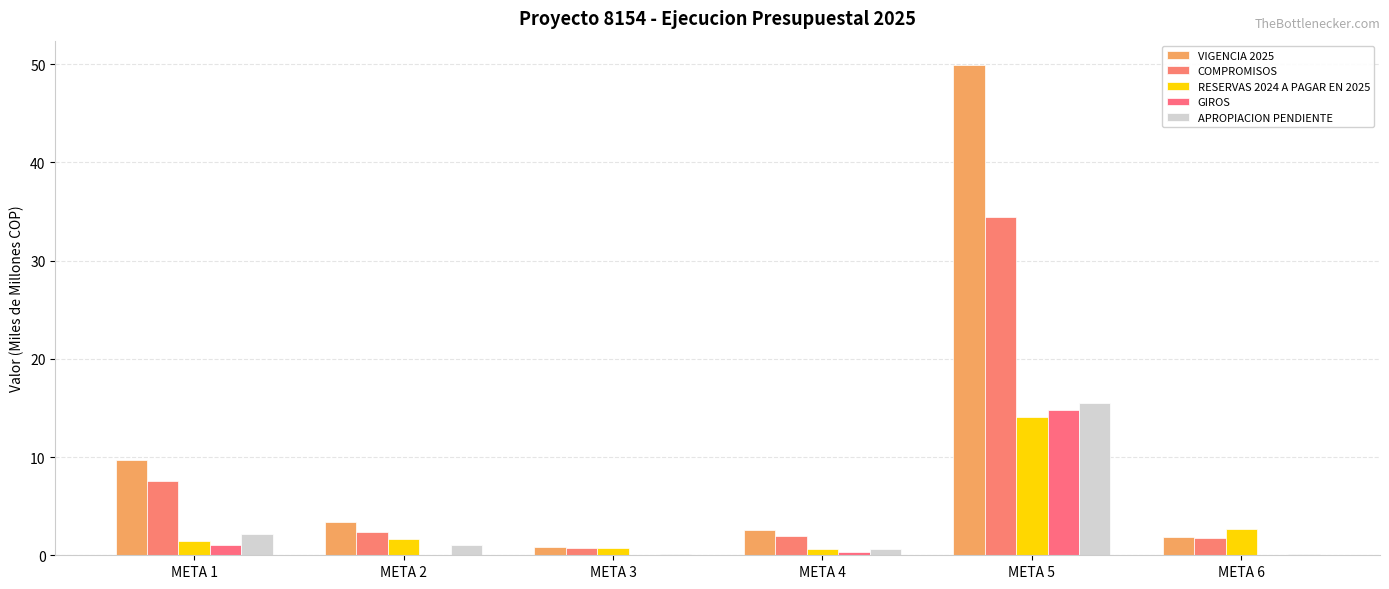

Rank the categories by GIROS value from highest to lowest.

META 5, META 1, META 4, META 2, META 3, META 6